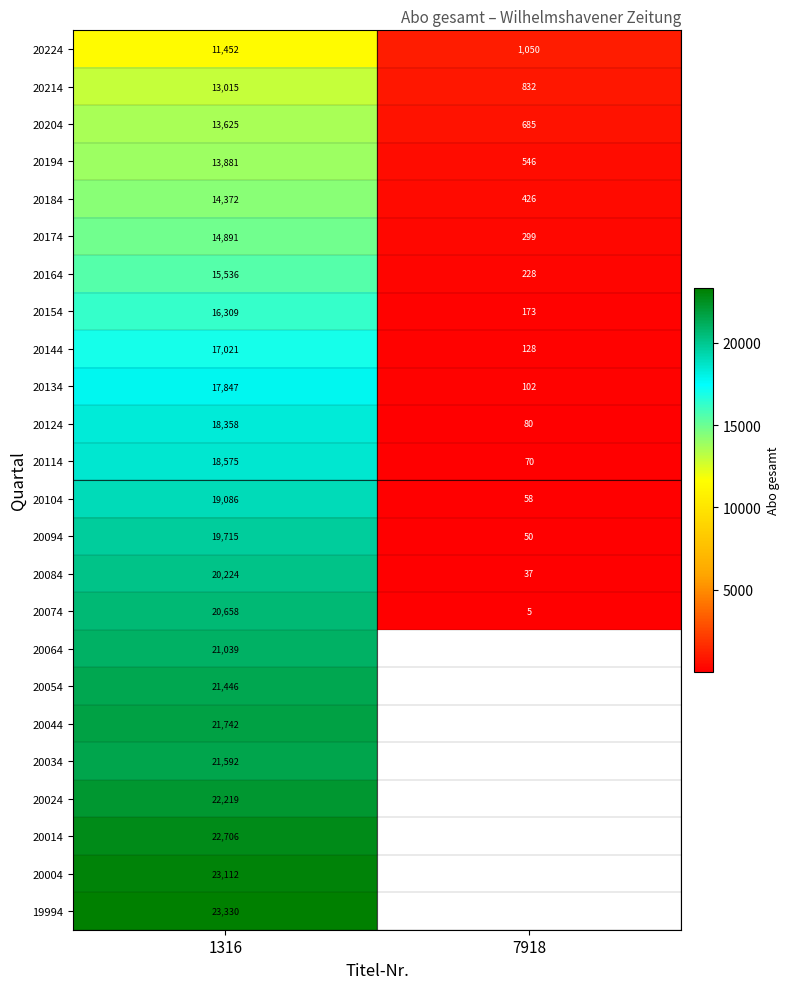

Count the 20134 values in the range 102 to 17847.

2